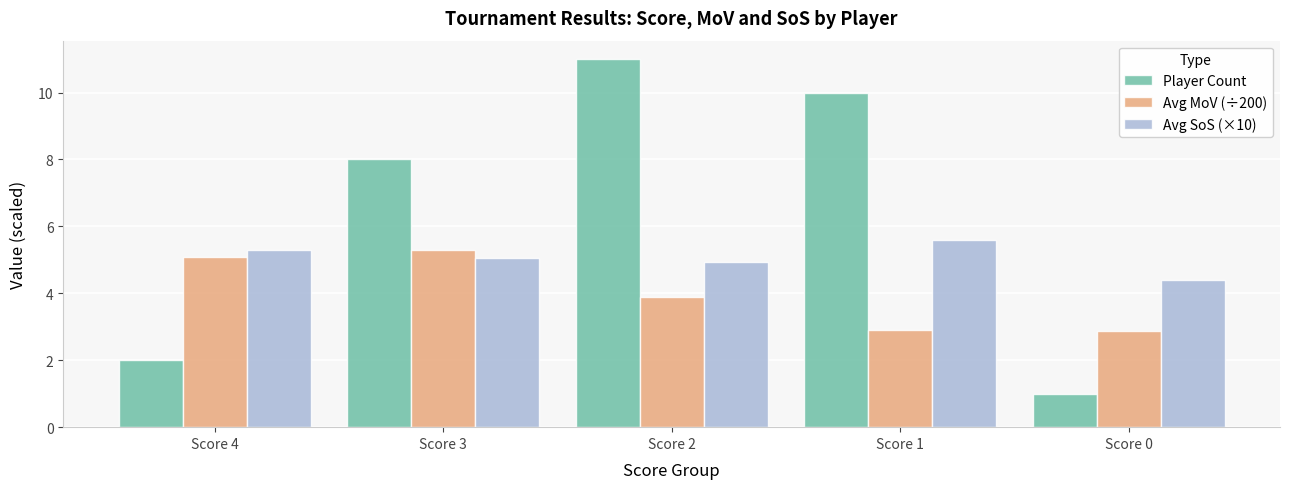

Count the number of categories in the chart.

5